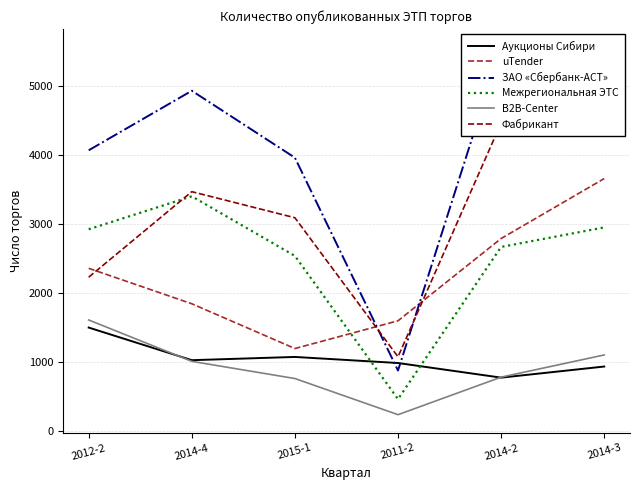

What is the label of the 1st point from the right?

2014-3